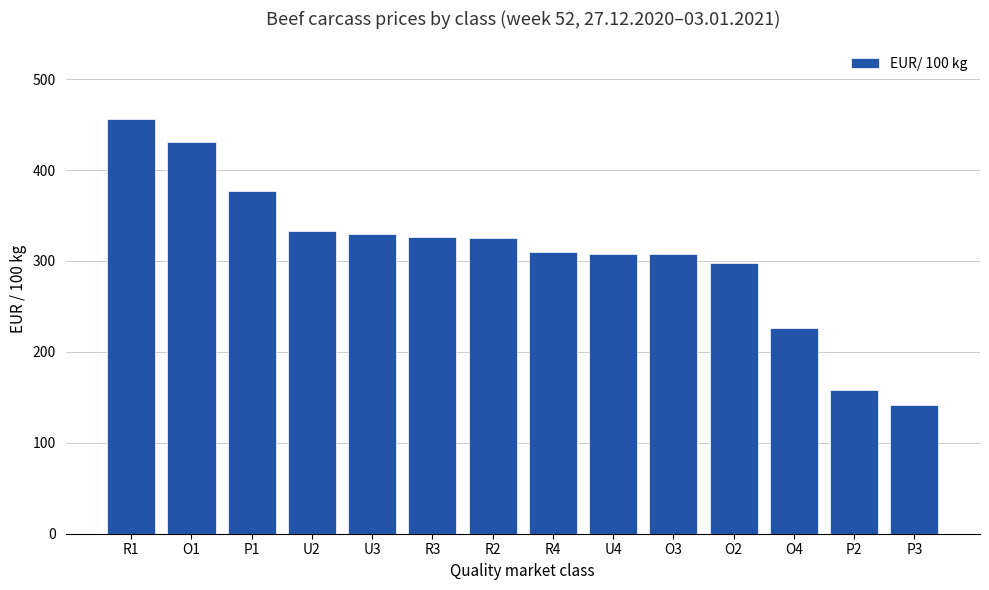

What is the value of the 6th bar from the left?

326.1